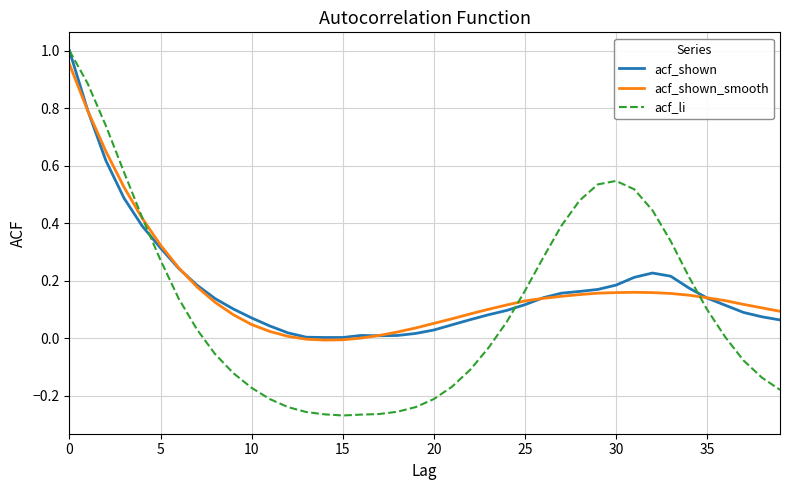

In acf_shown, how many points are higher than both neighbors (excluding endpoints)?

2